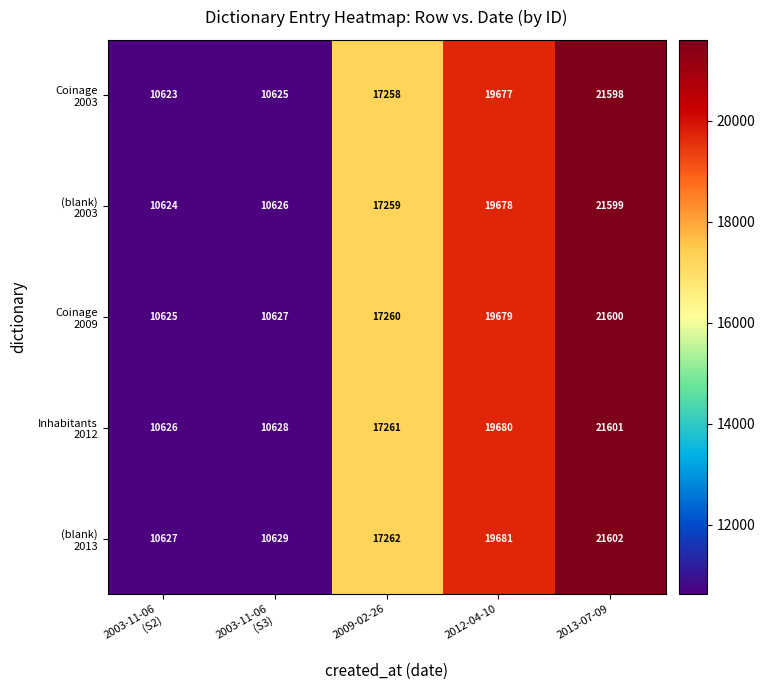

Which label corresponds to the smallest value in the chart?

2003-11-06
(S2)